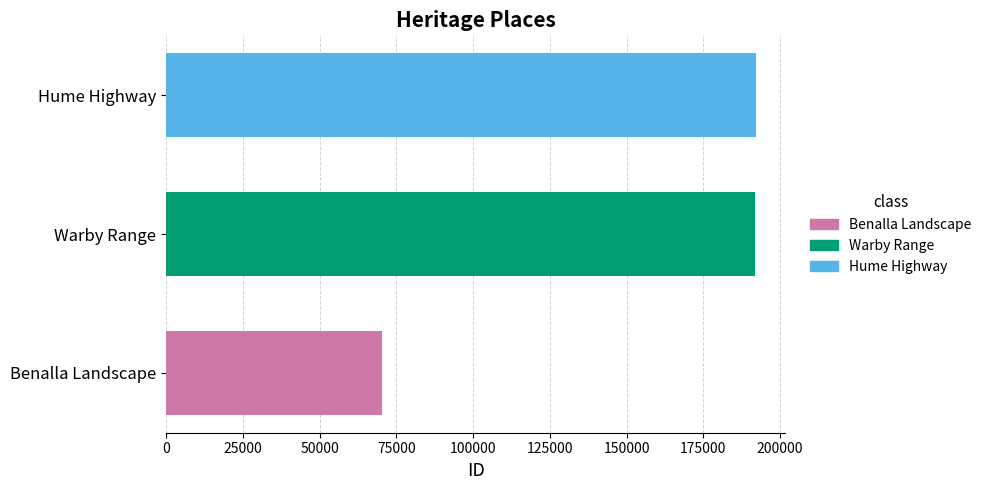

The value at Warby Range is 191863. True or false?

True